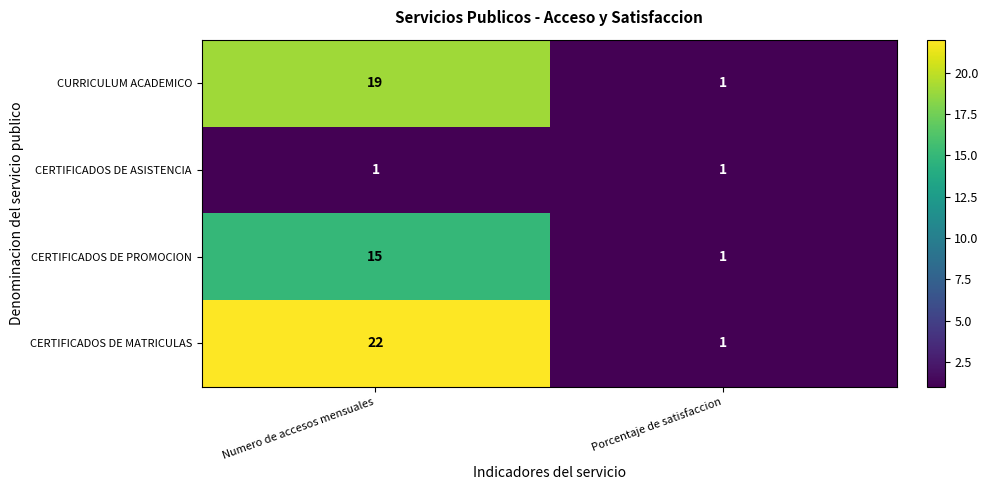

What is the average value of the CURRICULUM ACADEMICO series?

10